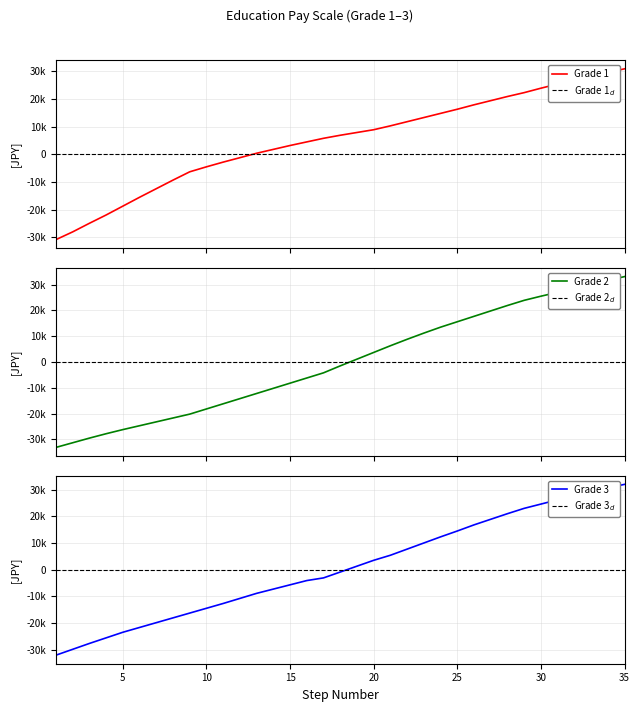

How many negative values does the Grade 3 series have?

18